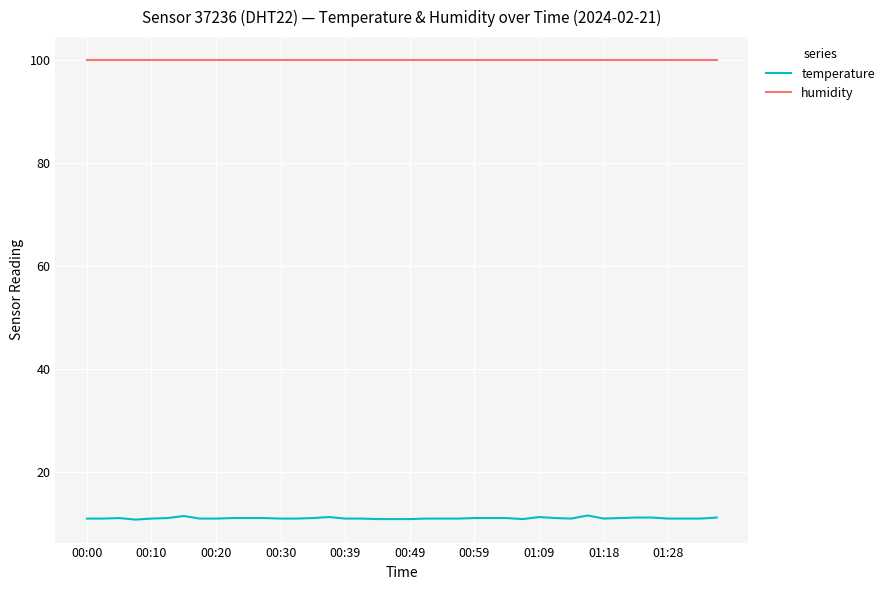

What is the maximum value for temperature?

11.5